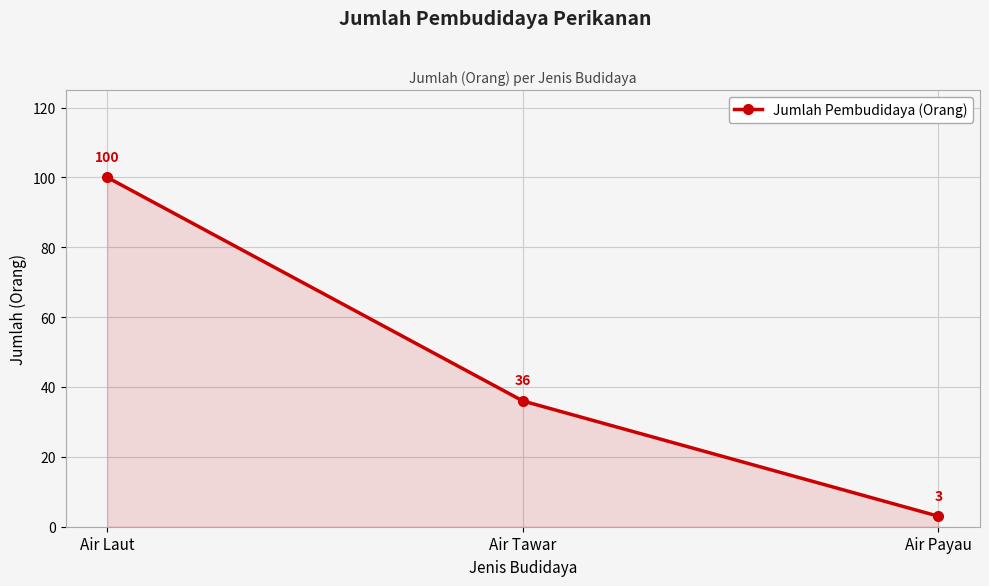

What is the change in value from Air Laut to Air Payau?

-97